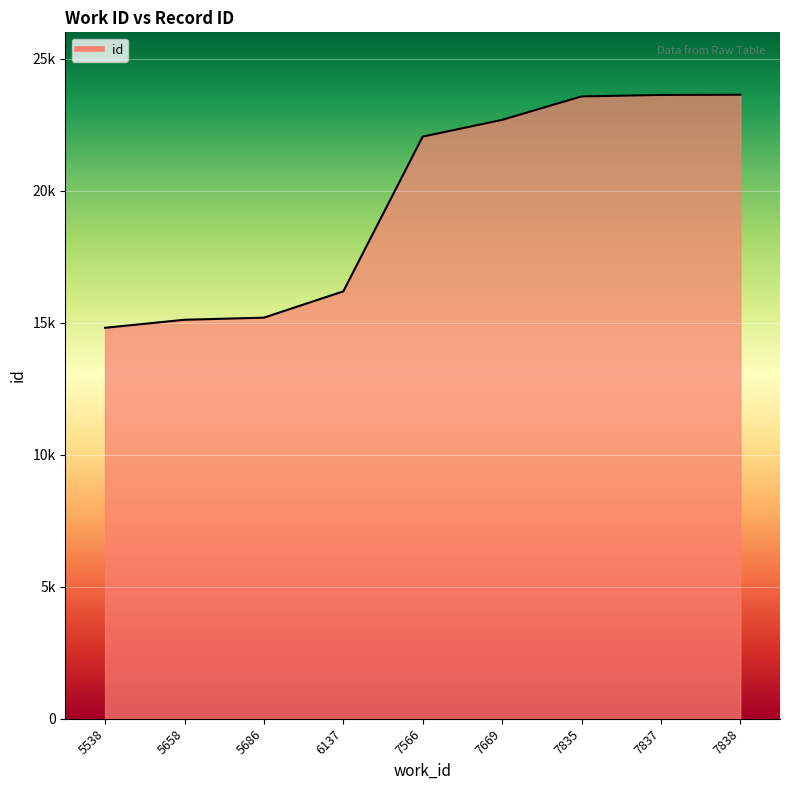

Does the chart display data point markers on the line(s)?

No